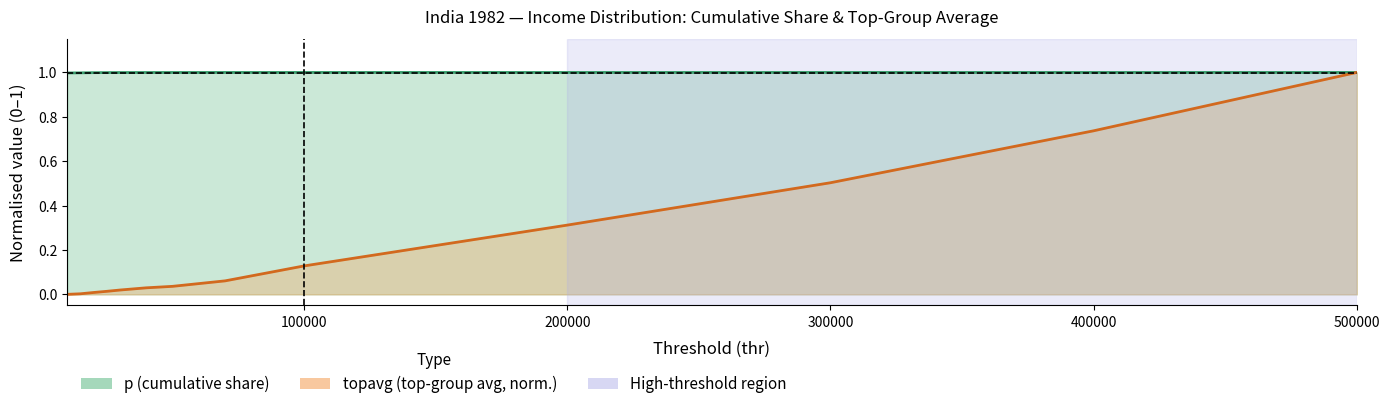

True or false: p has more than 1 points higher than both neighbors.

False